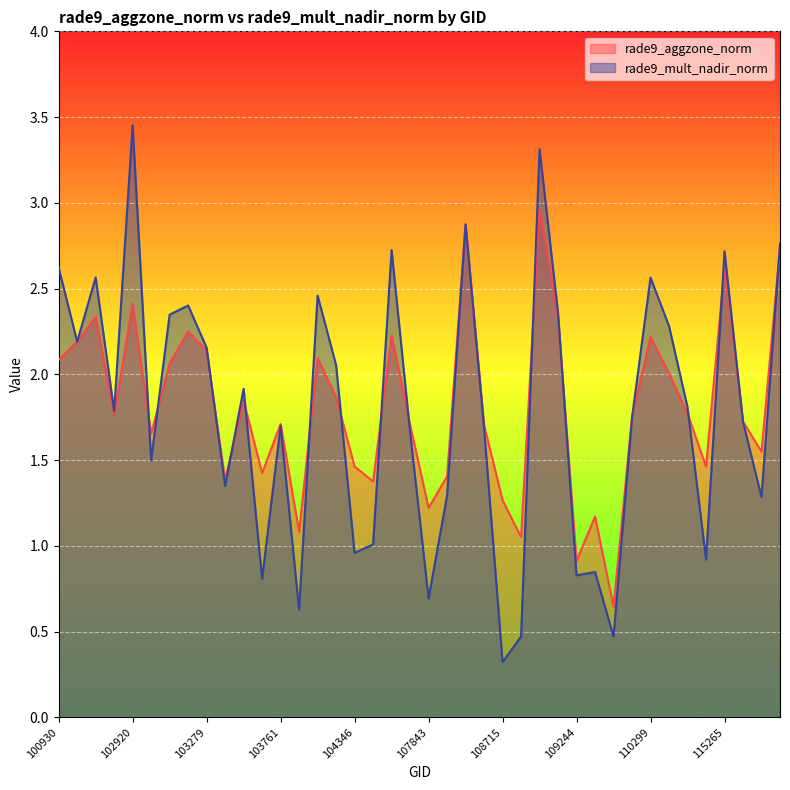

What is the difference between the maximum and minimum values in the rade9_mult_nadir_norm series?

3.1